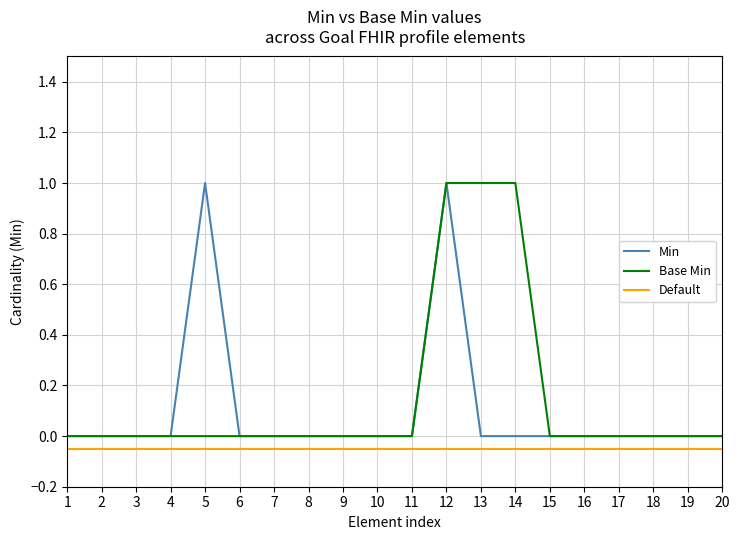

How many interior local peaks does the Min series have?

2